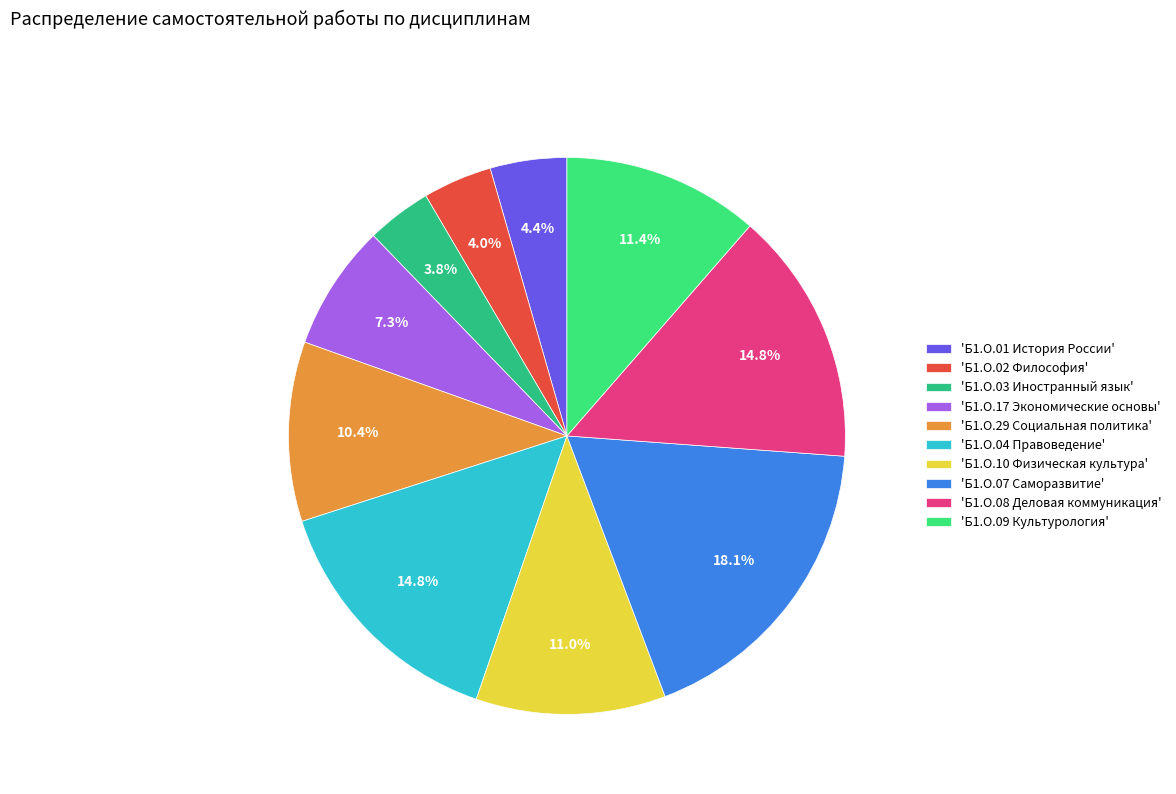

Which slice is the largest?

'Б1.О.07 Саморазвитие'